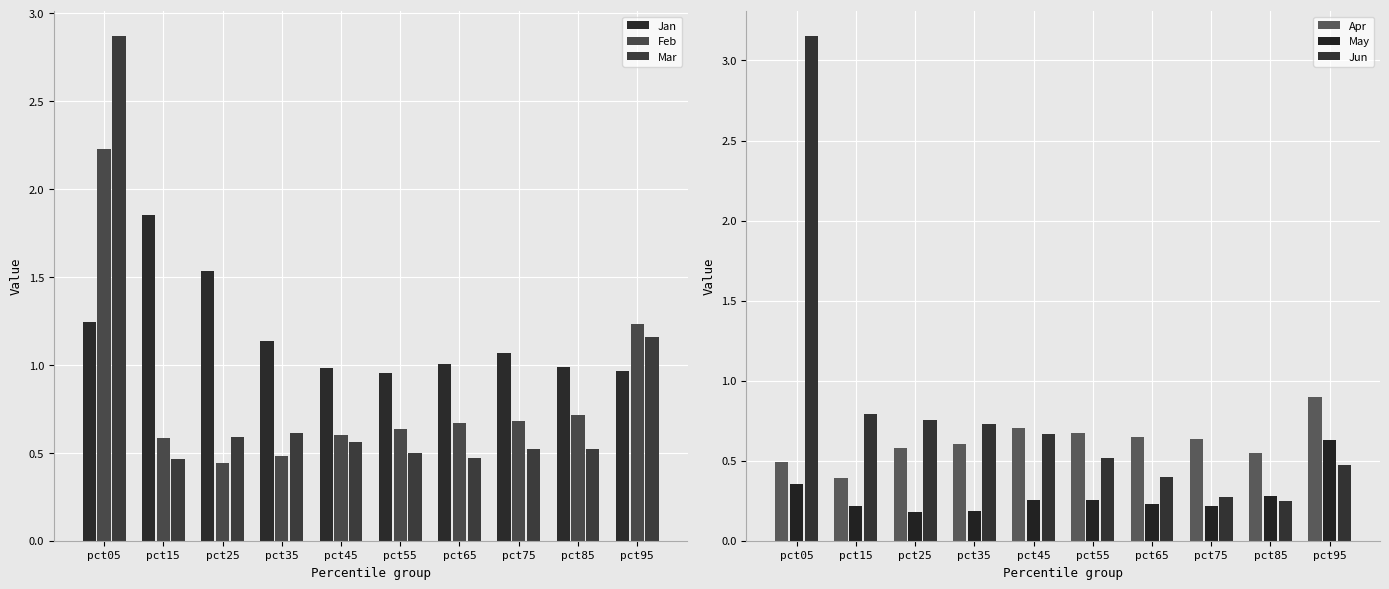

What value does the Feb series have at pct65?

0.7